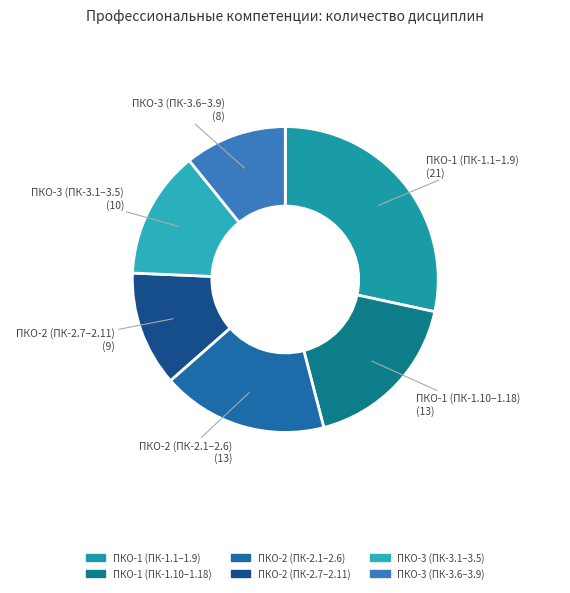

How many segments does this pie chart have?

6